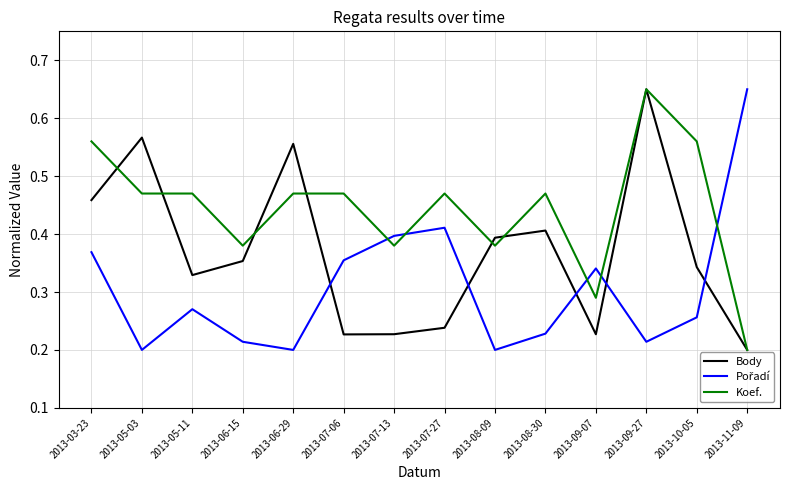

Where is Body nearest to the value 0?

2013-11-09